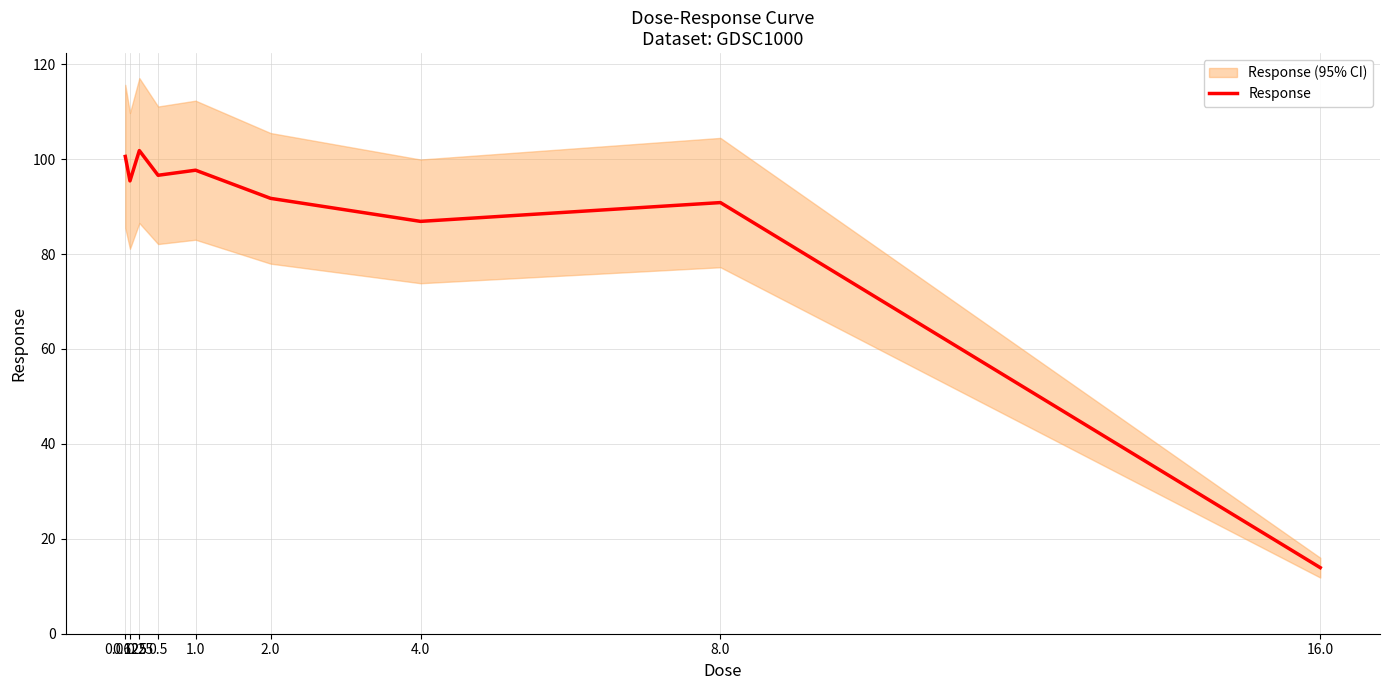

What value does the data have at 2.0?

91.7